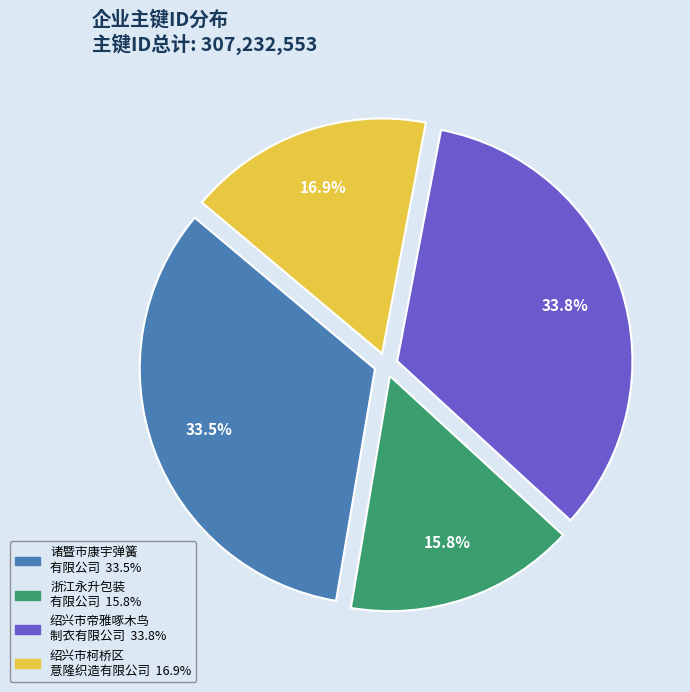

Is there a majority slice in this chart?

No